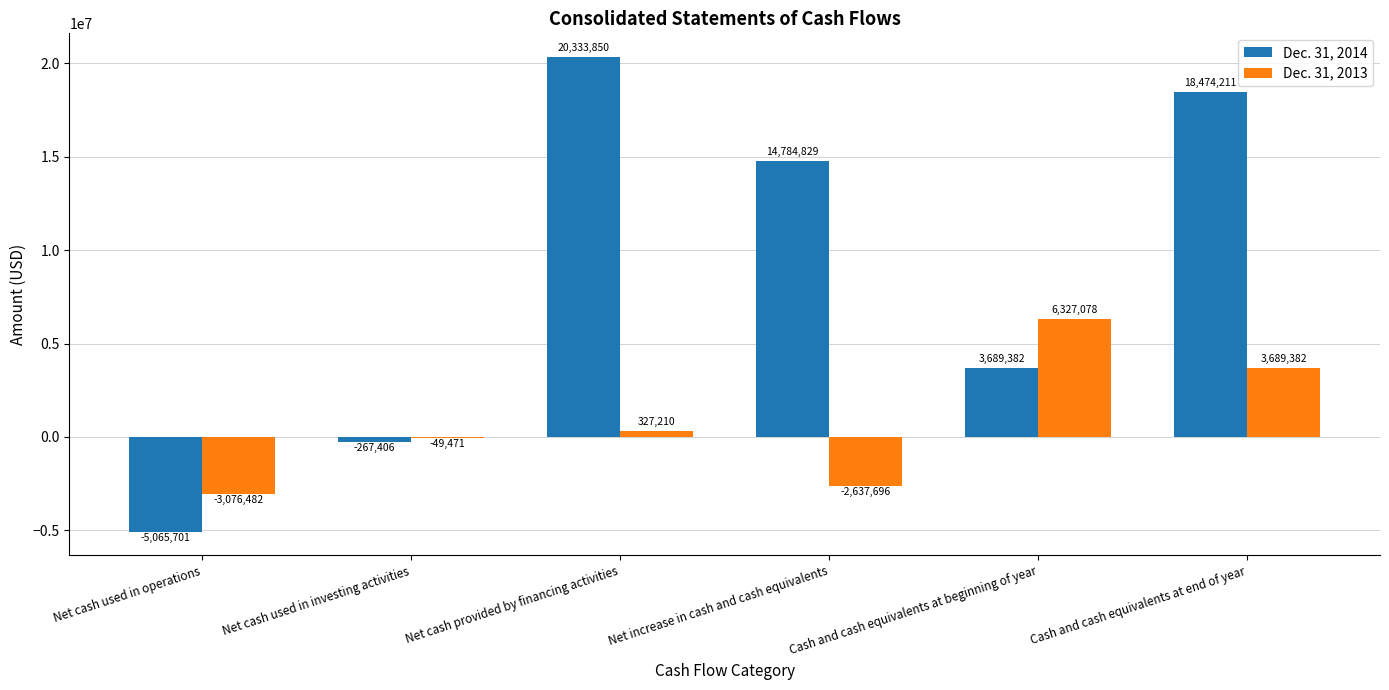

What is the sum of all Dec. 31, 2014 values?

51949165